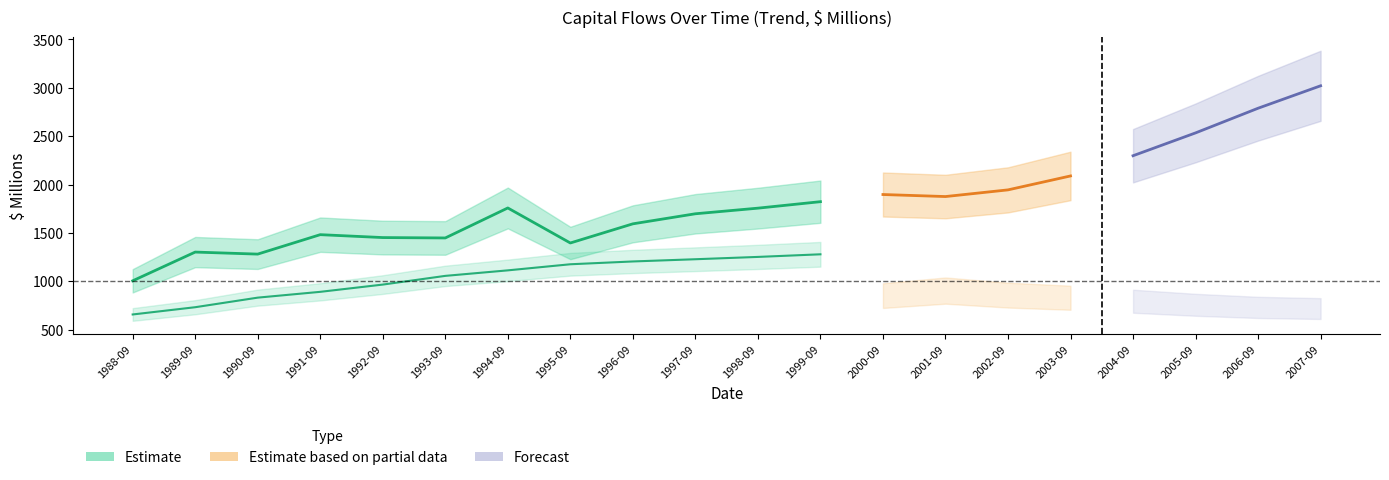

True or false: consumption_fixed_capital has more than 0 points higher than both neighbors.

False